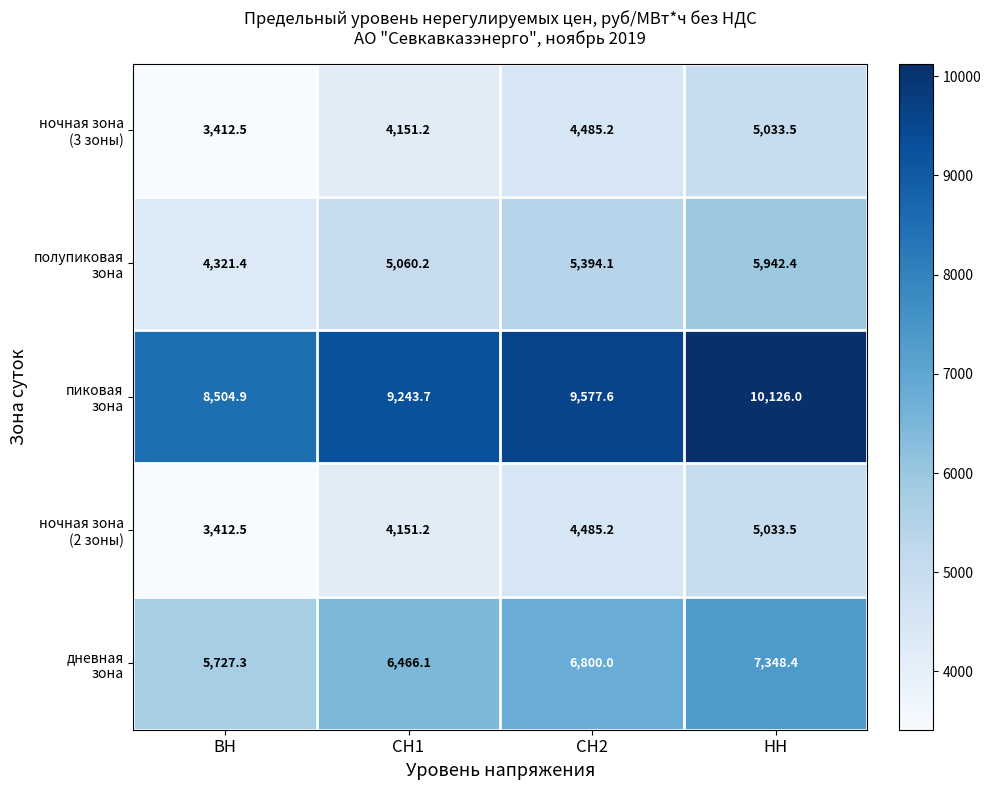

At how many categories does at least one series exceed 8139?

4